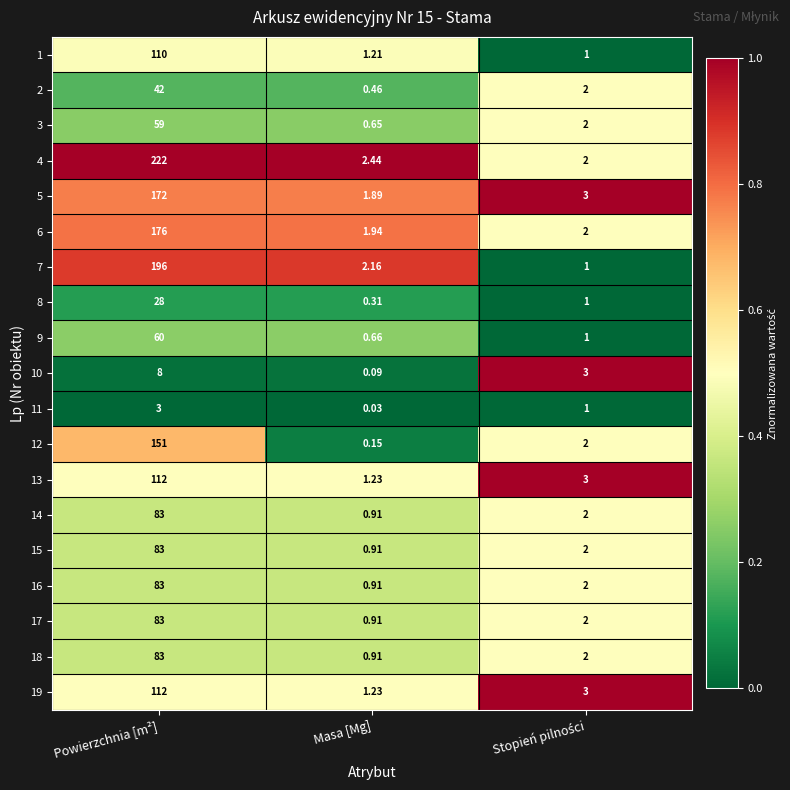

At which label does 4 reach its peak?

Powierzchnia [m²]